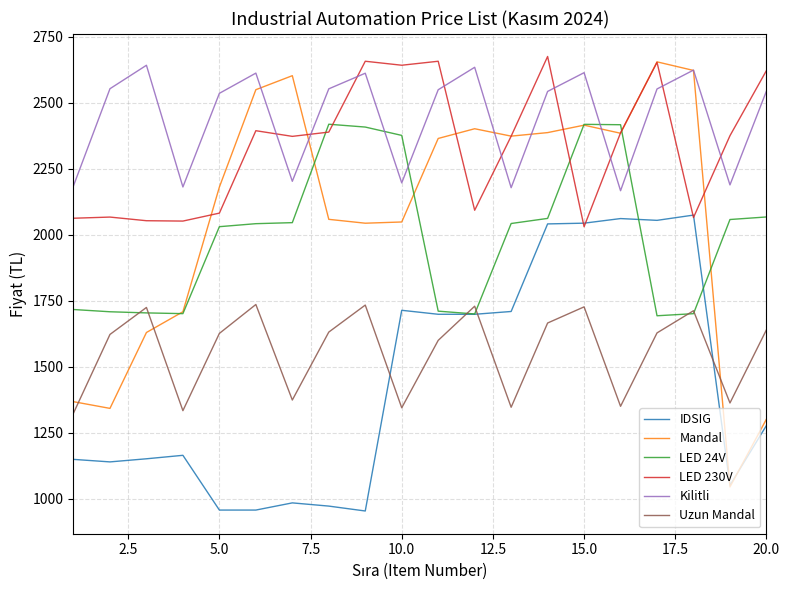

What is the smallest value displayed?

954.0